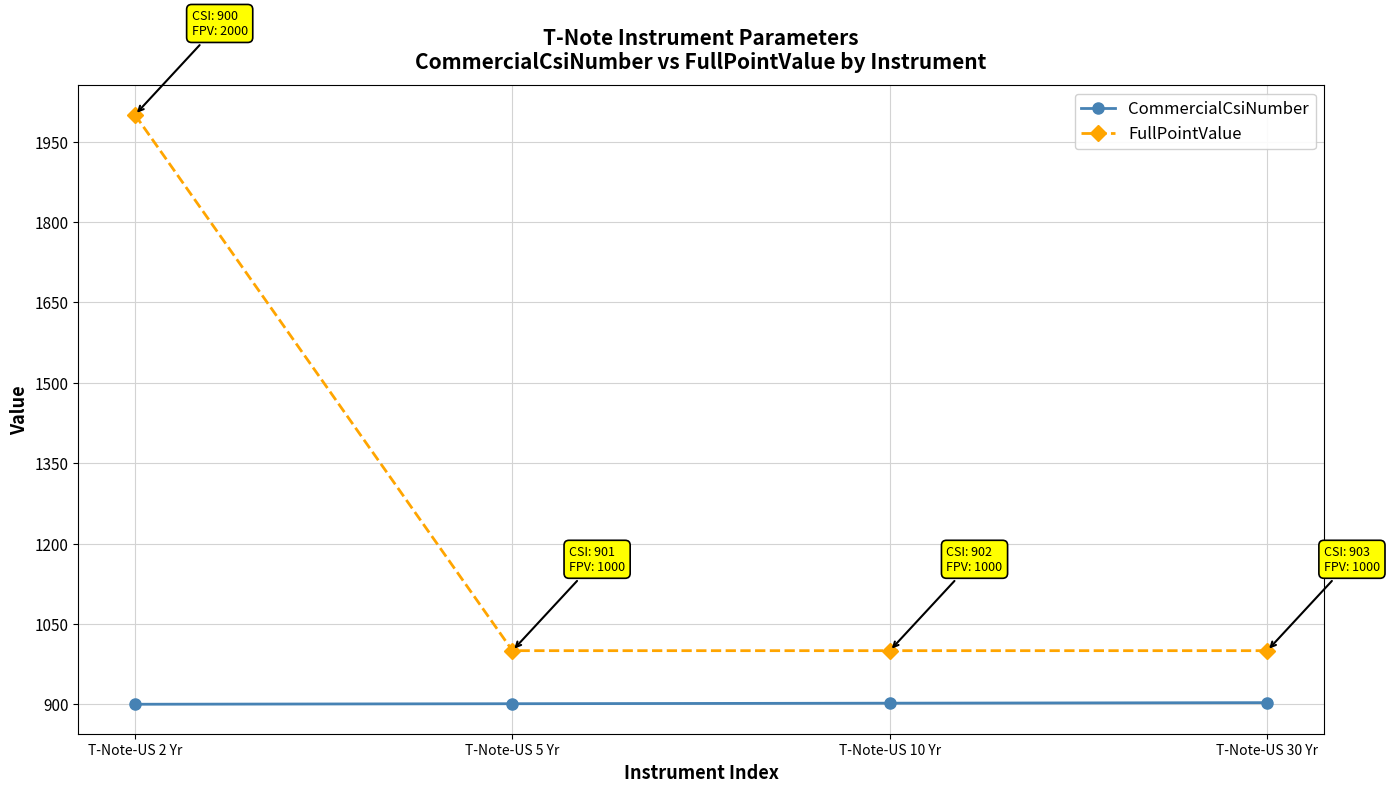

Is it true that CommercialCsiNumber equals 254 at T-Note-US 2 Yr?

False